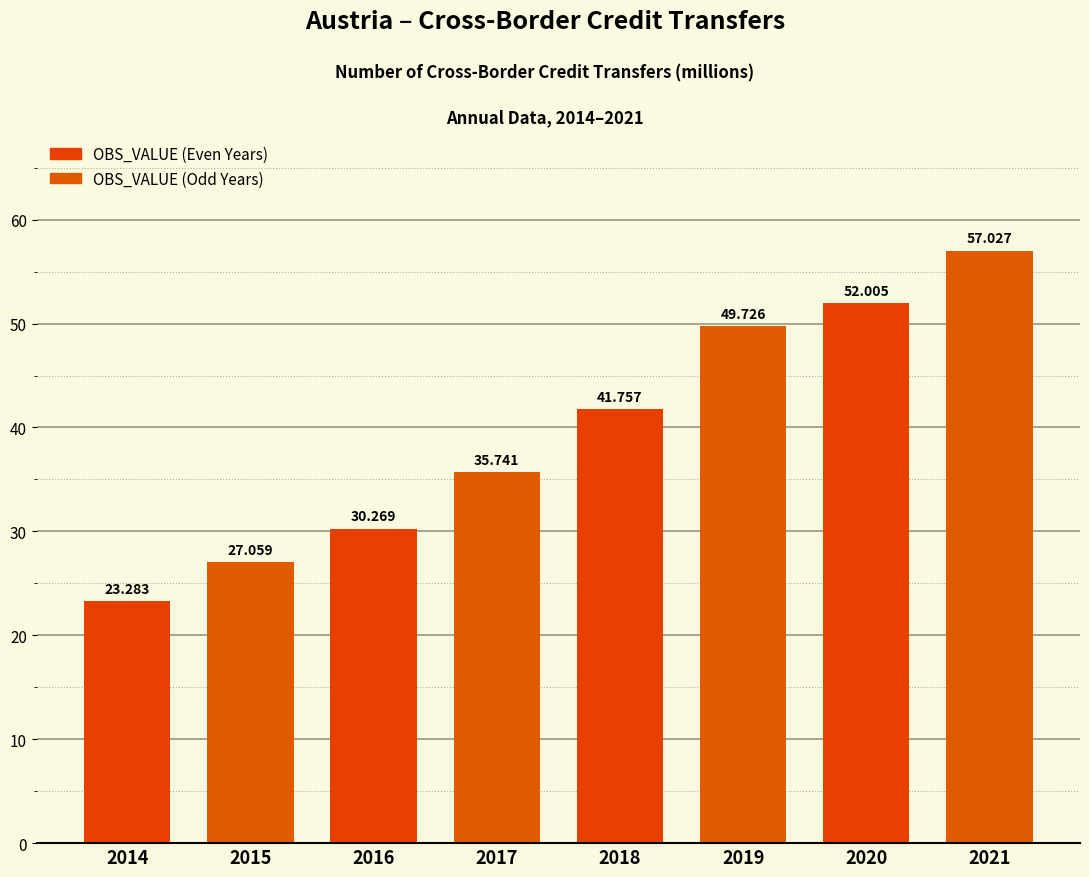

Between 2014 and 2020, which is larger?

2020